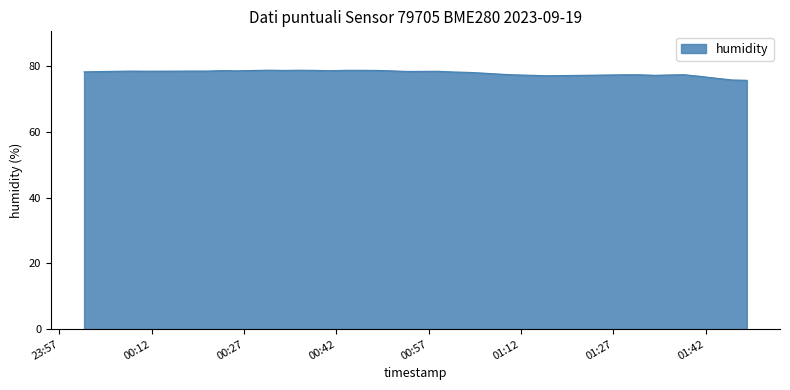

How many lines are shown in the chart?

1